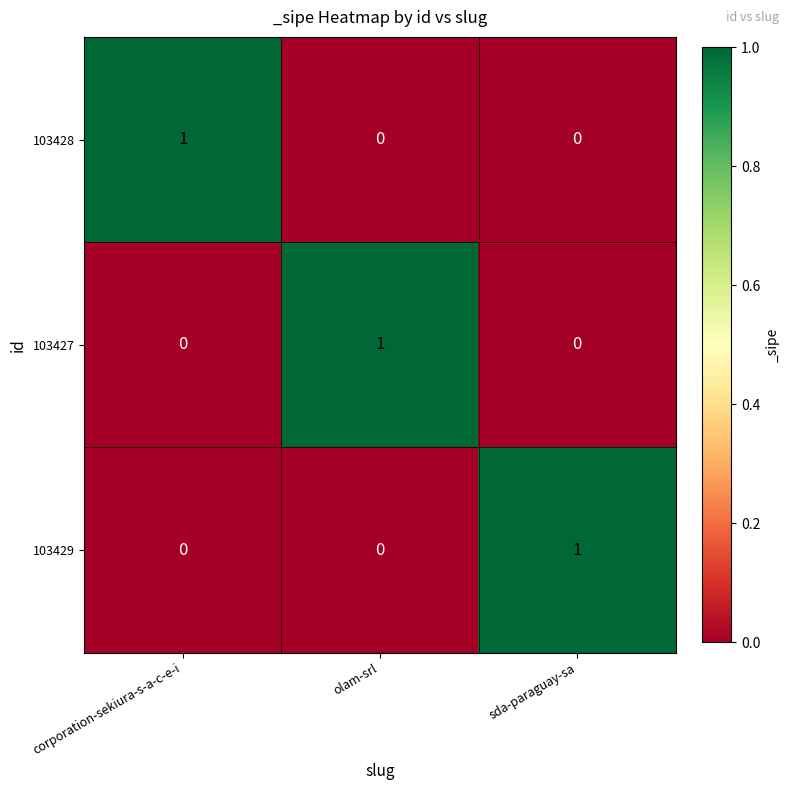

The 103429 series shows -1 at olam-srl. True or false?

False